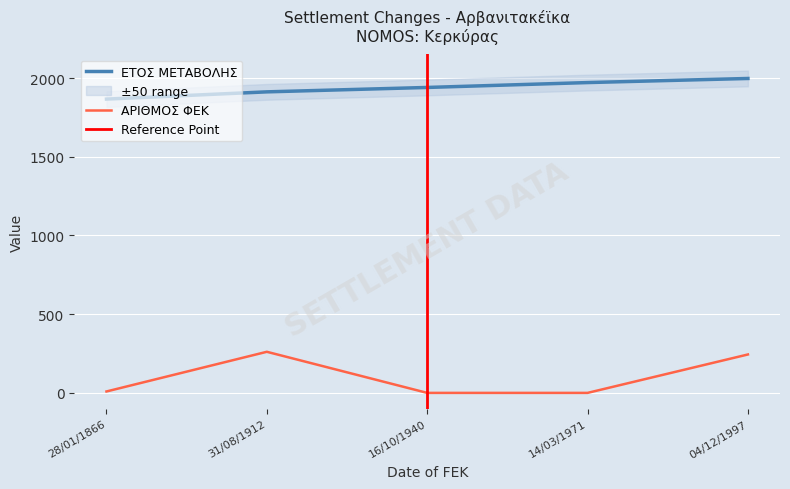

What is the label of the 2nd point from the right?

14/03/1971